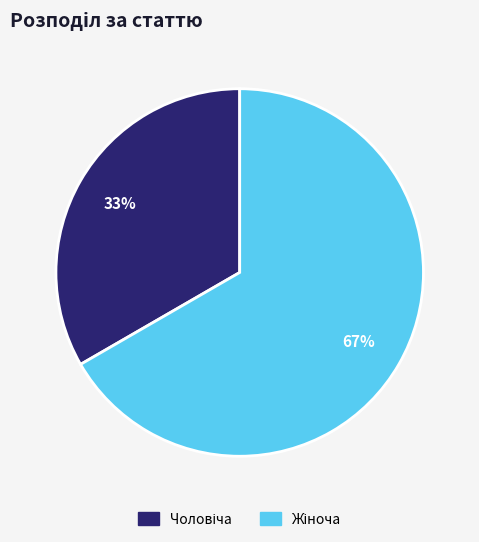

Is there any slice that represents more than half of the pie?

Yes